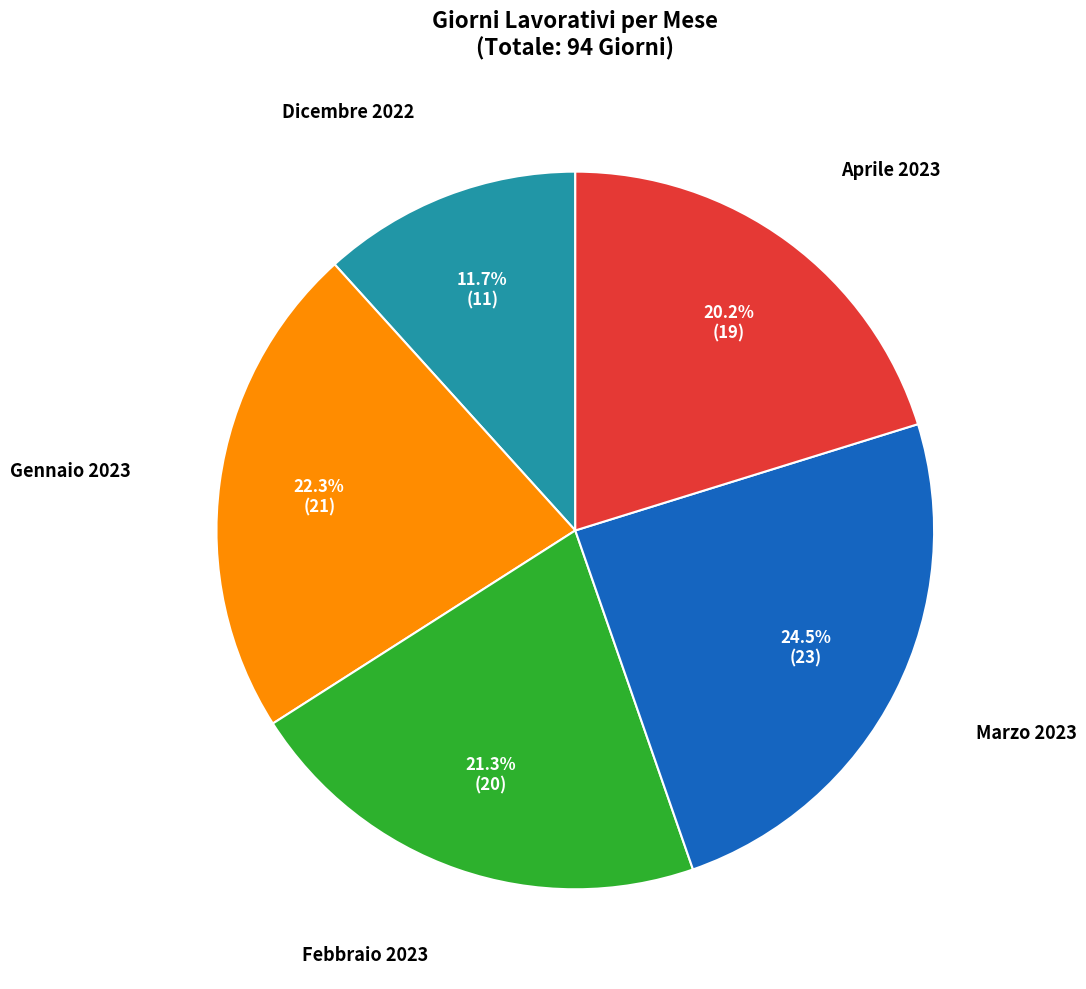

Is there a majority slice in this chart?

No